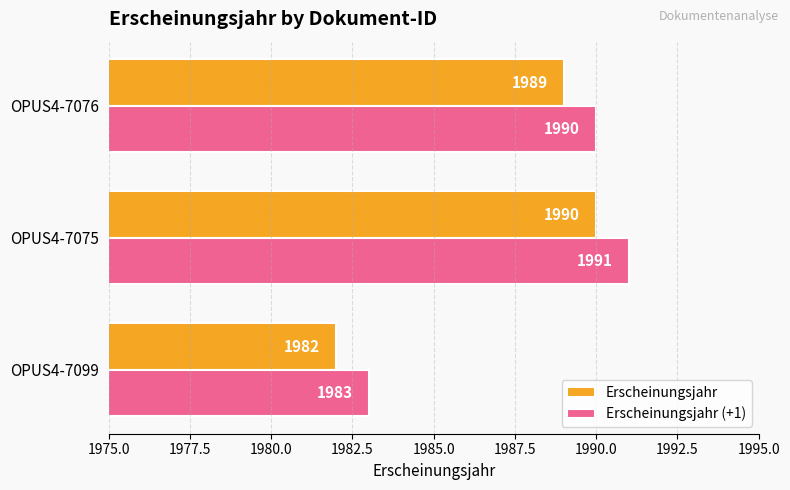

Is it true that Erscheinungsjahr (+1) equals 3390 at OPUS4-7099?

False